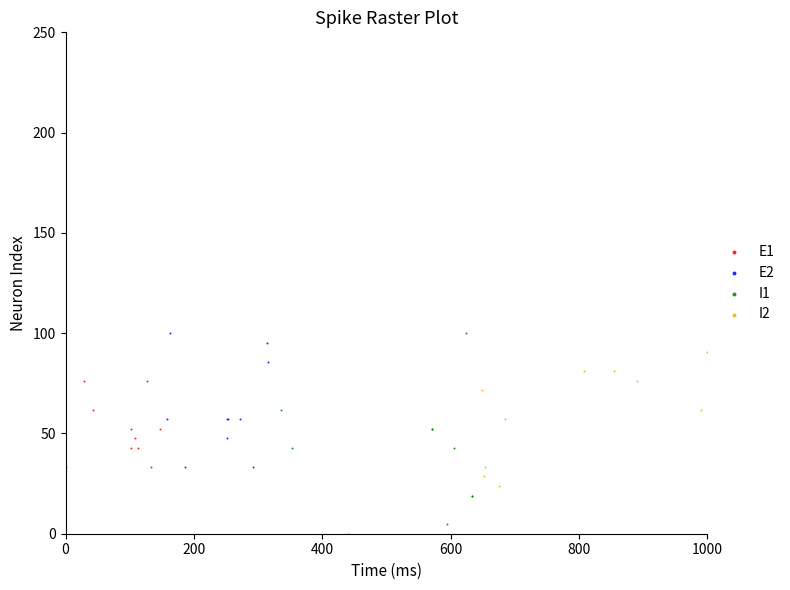

Which series reaches the minimum Y coordinate?

I1